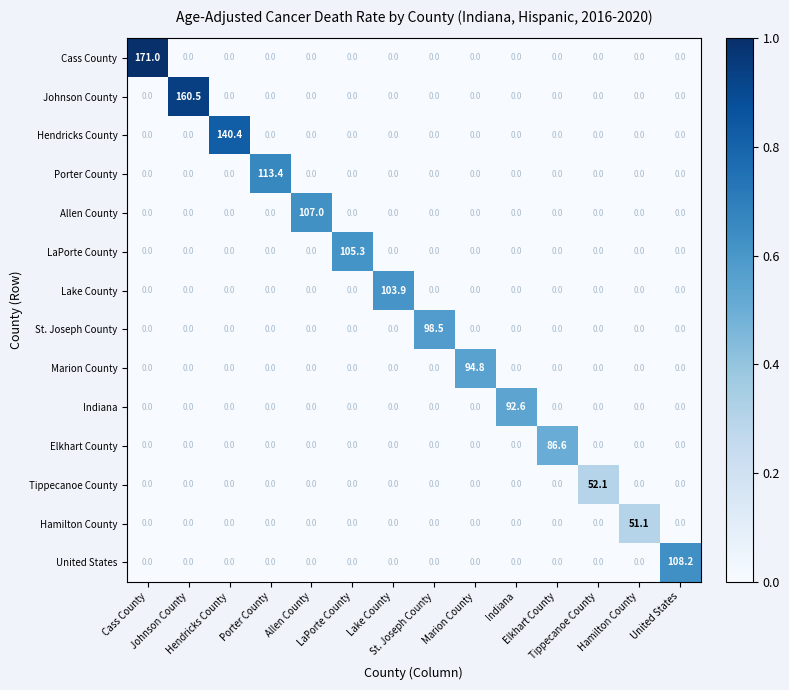

What is the greatest value displayed?

171.0